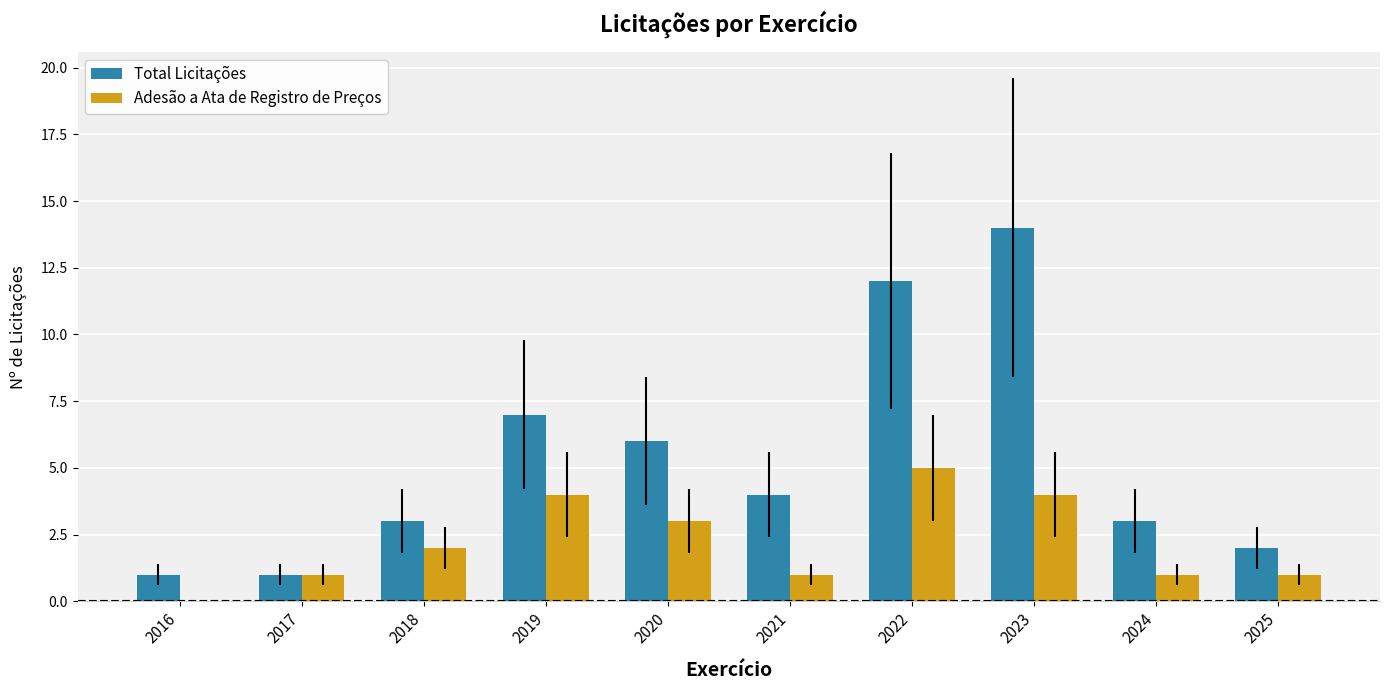

Reading right to left, transcribe all the data shown in this chart.

Total Licitações: 2	3	14	12	4	6	7	3	1	1
Adesão a Ata de Registro de Preços: 1	1	4	5	1	3	4	2	1	0